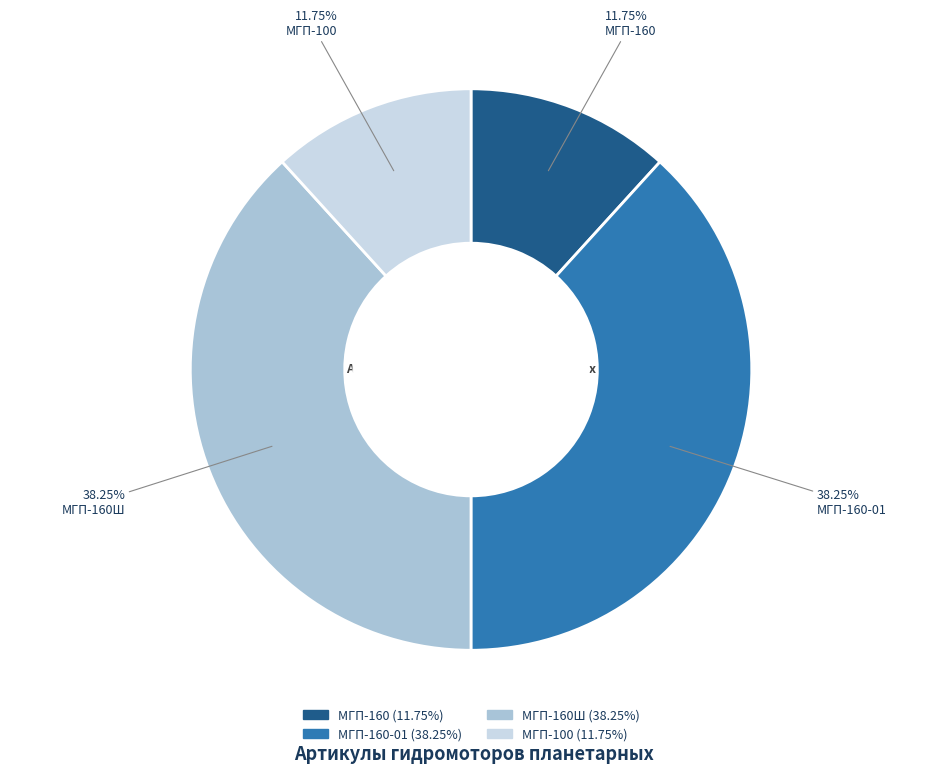

Does any single category account for the majority?

No